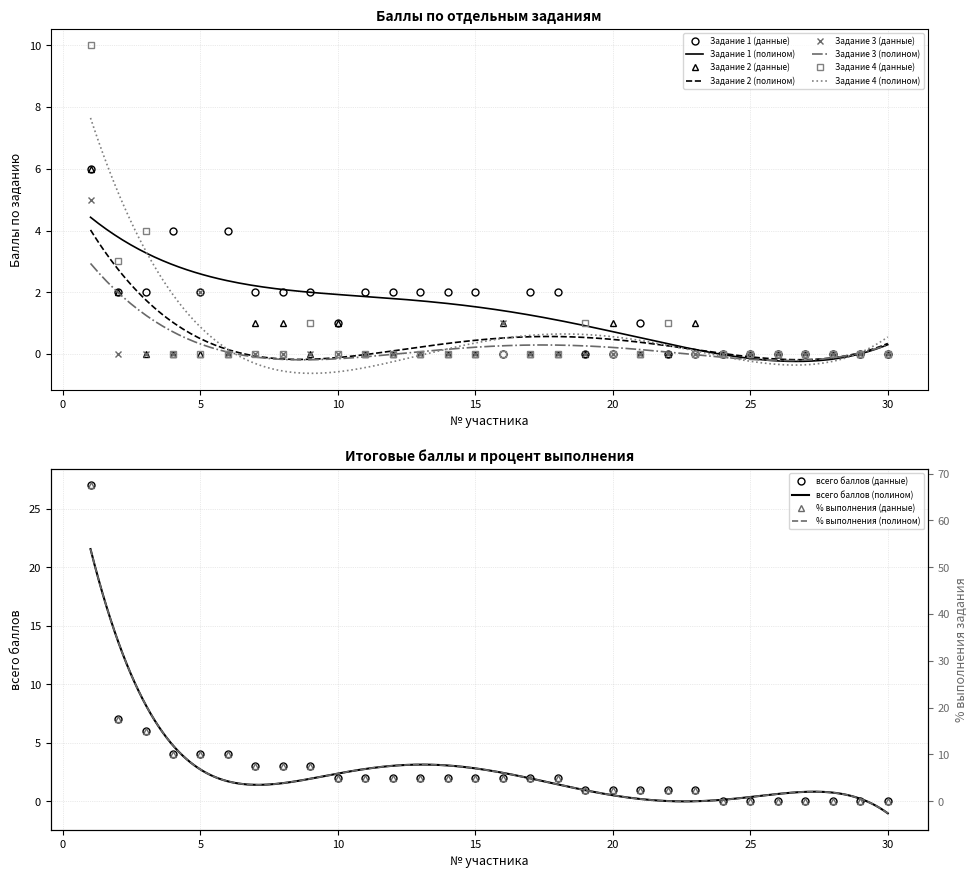

At which category does the chart reach its peak across all series?

1